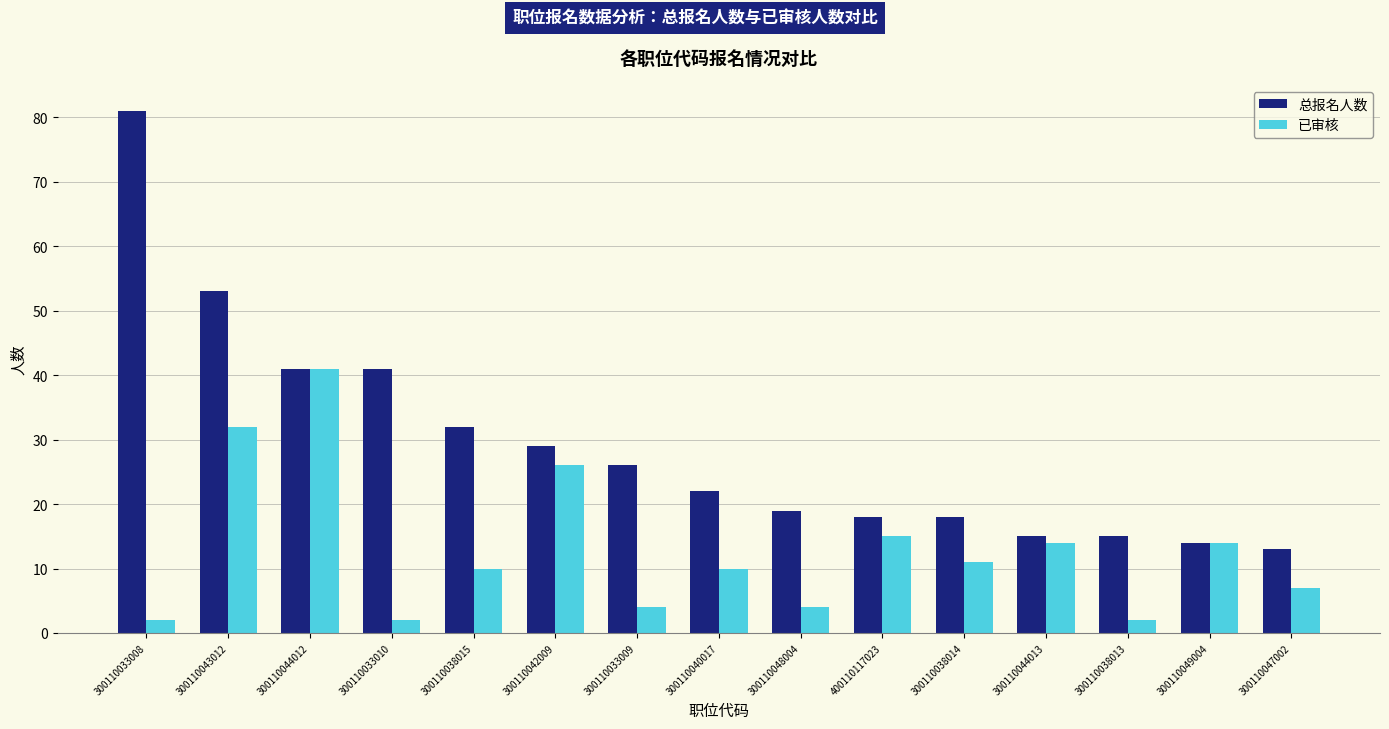

Which series has the largest total across all categories?

总报名人数